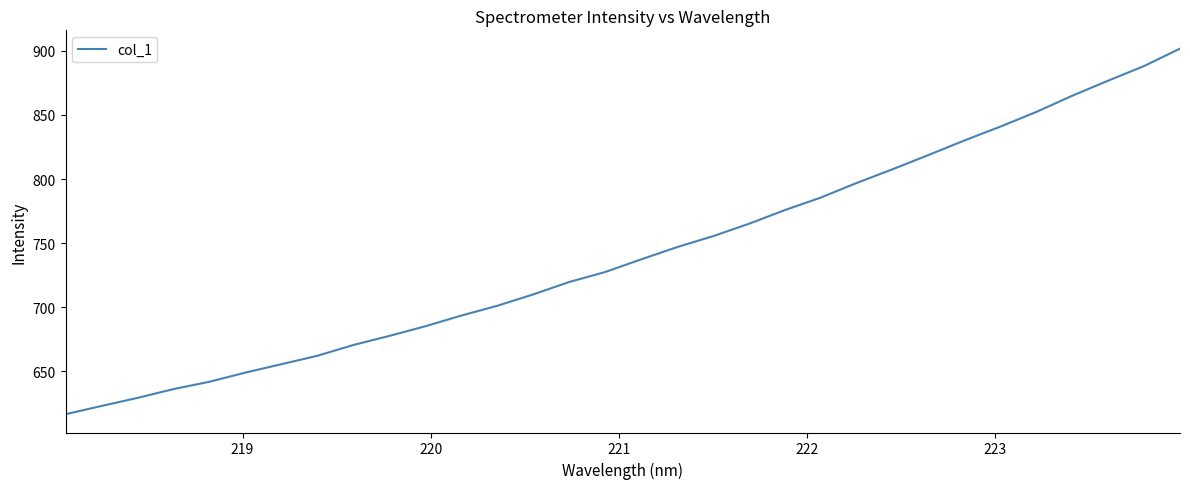

What is the maximum value shown in the chart?

901.7